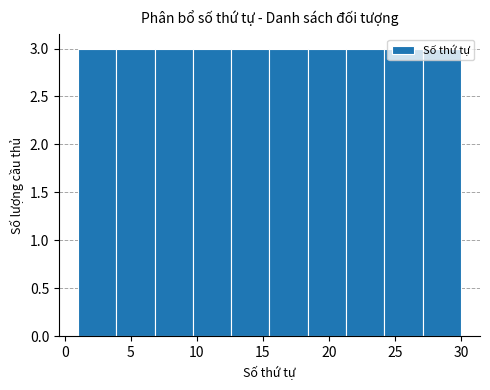

Reading left to right, transcribe this chart: for each bar, give the range it covers on the x-axis and its height. Neither the bar edges nor the heights are printed on the chart, so give them approximately, as read against the axes.

1.0 to 3.9: 3
3.9 to 6.8: 3
6.8 to 9.7: 3
9.7 to 12.6: 3
12.6 to 15.5: 3
15.5 to 18.4: 3
18.4 to 21.3: 3
21.3 to 24.2: 3
24.2 to 27.1: 3
27.1 to 30.0: 3